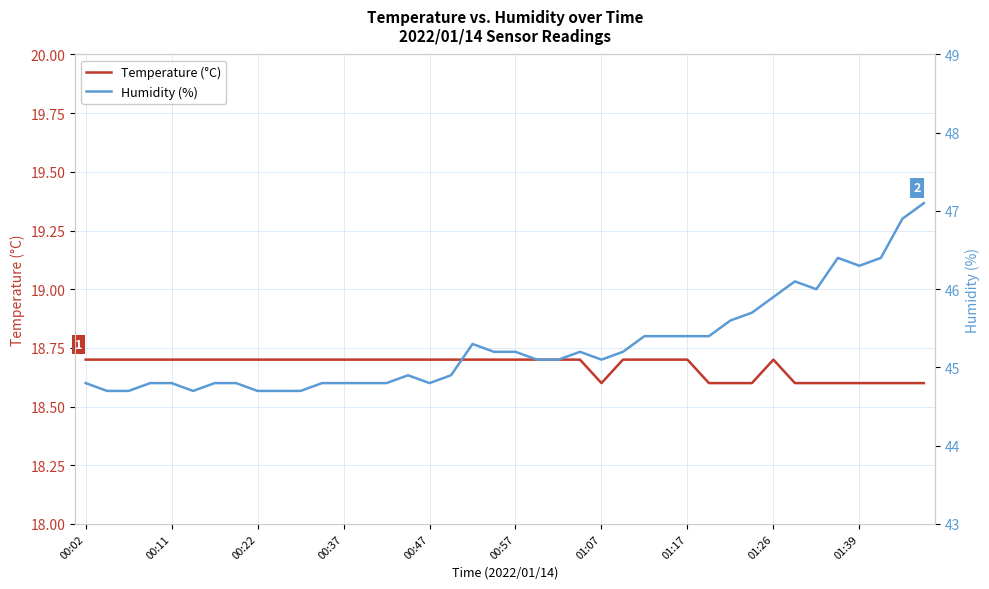

What are all the series names shown in the legend?

Temperature (°C), Humidity (%)